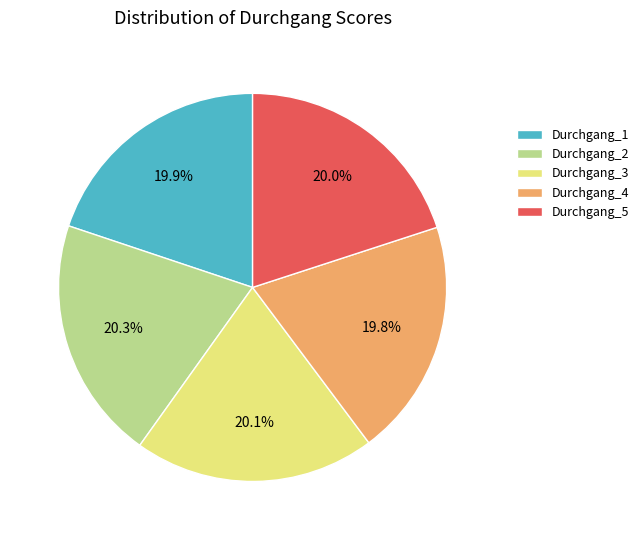

True or false: Durchgang_3 accounts for 27% of the total.

False